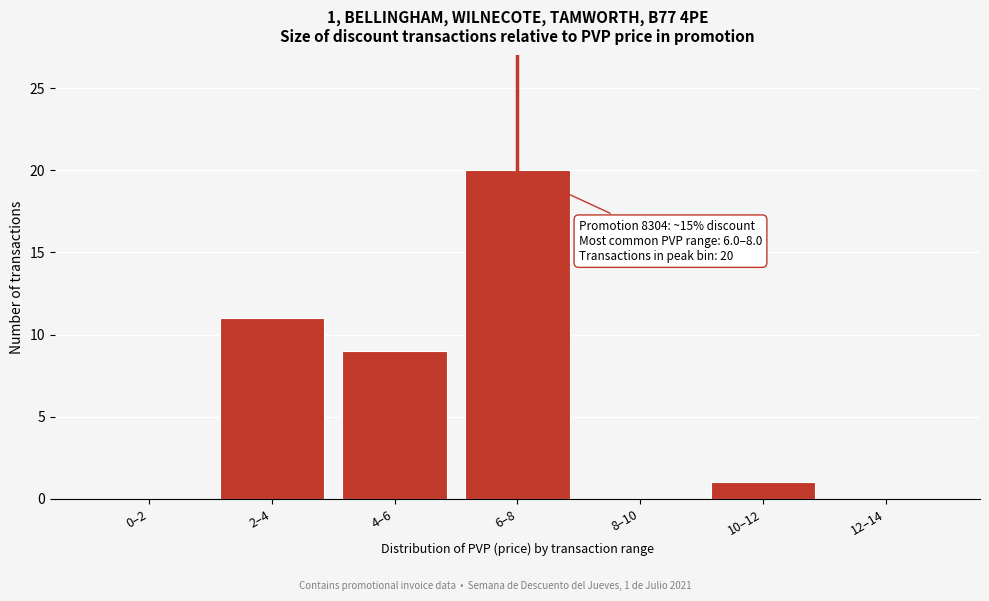

Reading left to right, list all the values displayed in this chart.

0–2=0	2–4=11	4–6=9	6–8=20	8–10=0	10–12=1	12–14=0